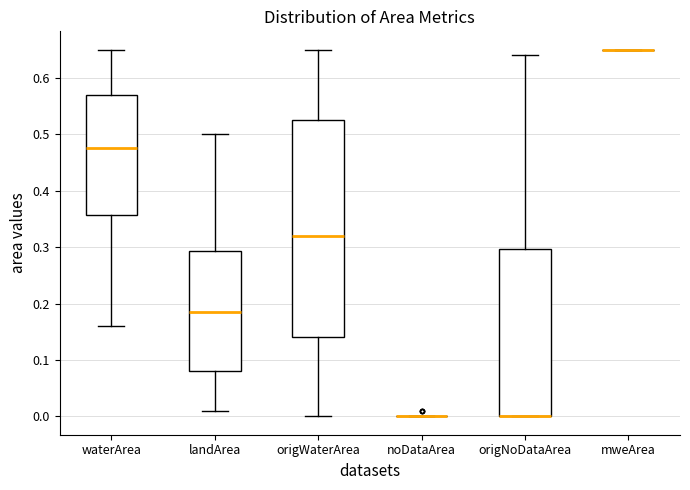

Reading left to right, read every box against the y-axis: the position of its median line, the range the box covers, and the ends of its whiskers. The values are not printed on the chart, so give them approximately, as read against the axis.

waterArea: median 0.48, box 0.36 to 0.57, whiskers 0.16 to 0.65
landArea: median 0.19, box 0.08 to 0.29, whiskers 0.01 to 0.50
origWaterArea: median 0.32, box 0.14 to 0.53, whiskers 0.00 to 0.65
noDataArea: box collapsed to a line at 0.00, whiskers 0.00 to 0.00
origNoDataArea: median 0.00 (drawn on the box's lower edge), box 0.00 to 0.30, whiskers 0.00 to 0.64
mweArea: box collapsed to a line at 0.65, whiskers 0.65 to 0.65